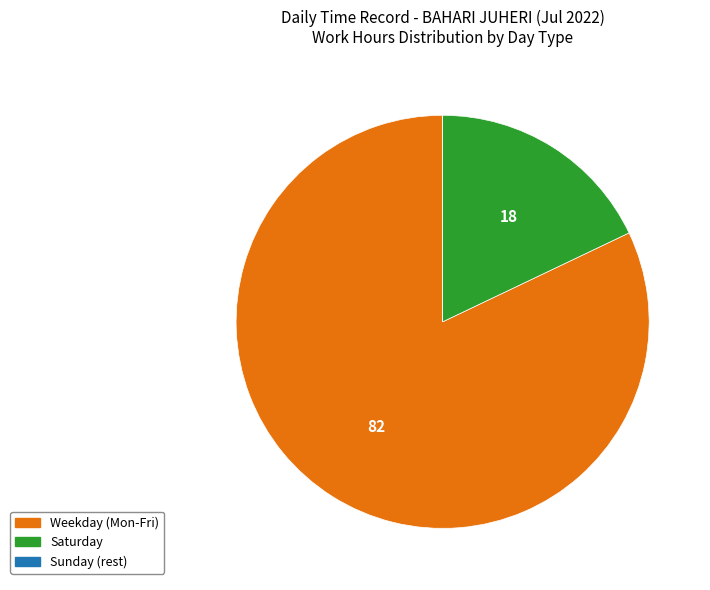

Is there a majority slice in this chart?

Yes